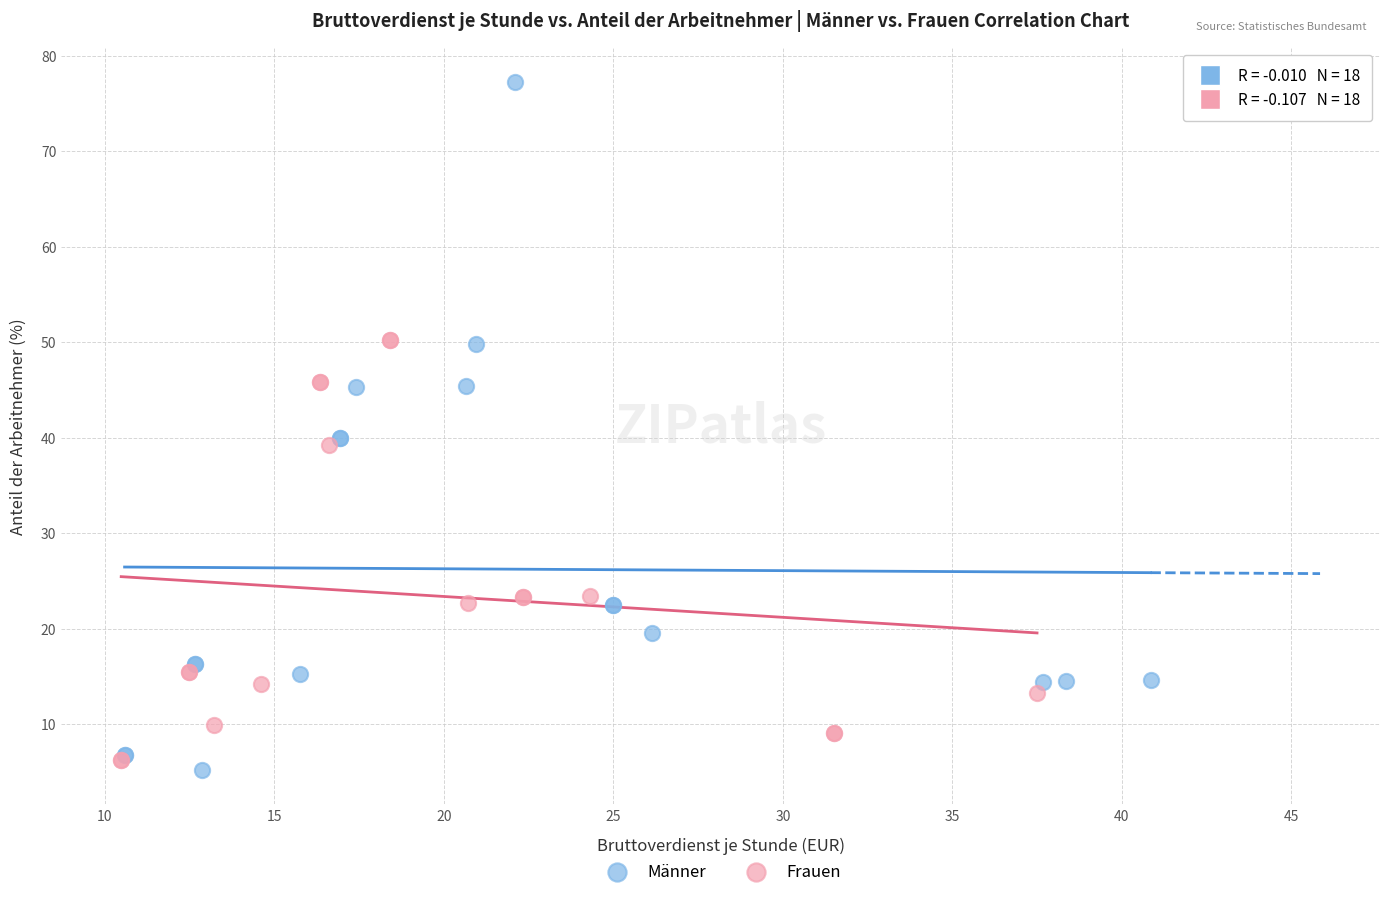

Which series contains the lowest Y value?

Männer